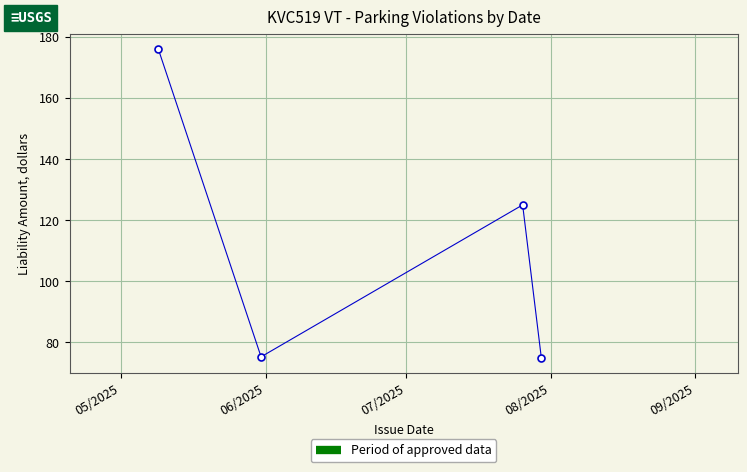

What is the smallest value displayed?

75.0